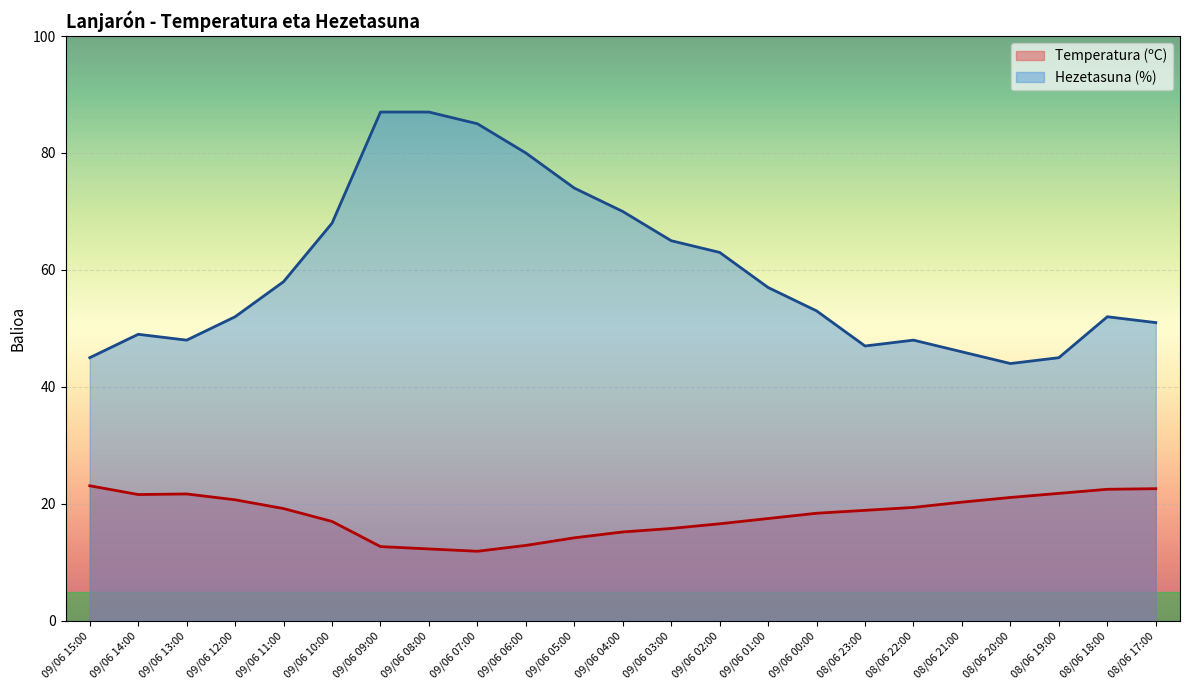

Which series has the largest range (max minus min)?

Hezetasuna (%)